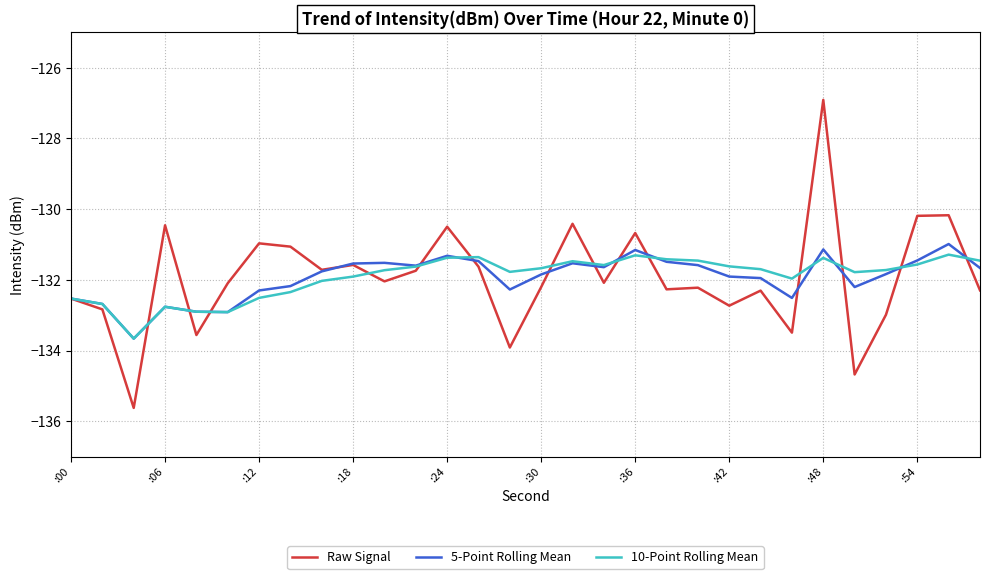

What is the maximum value for 10-Point Rolling Mean?

-131.3